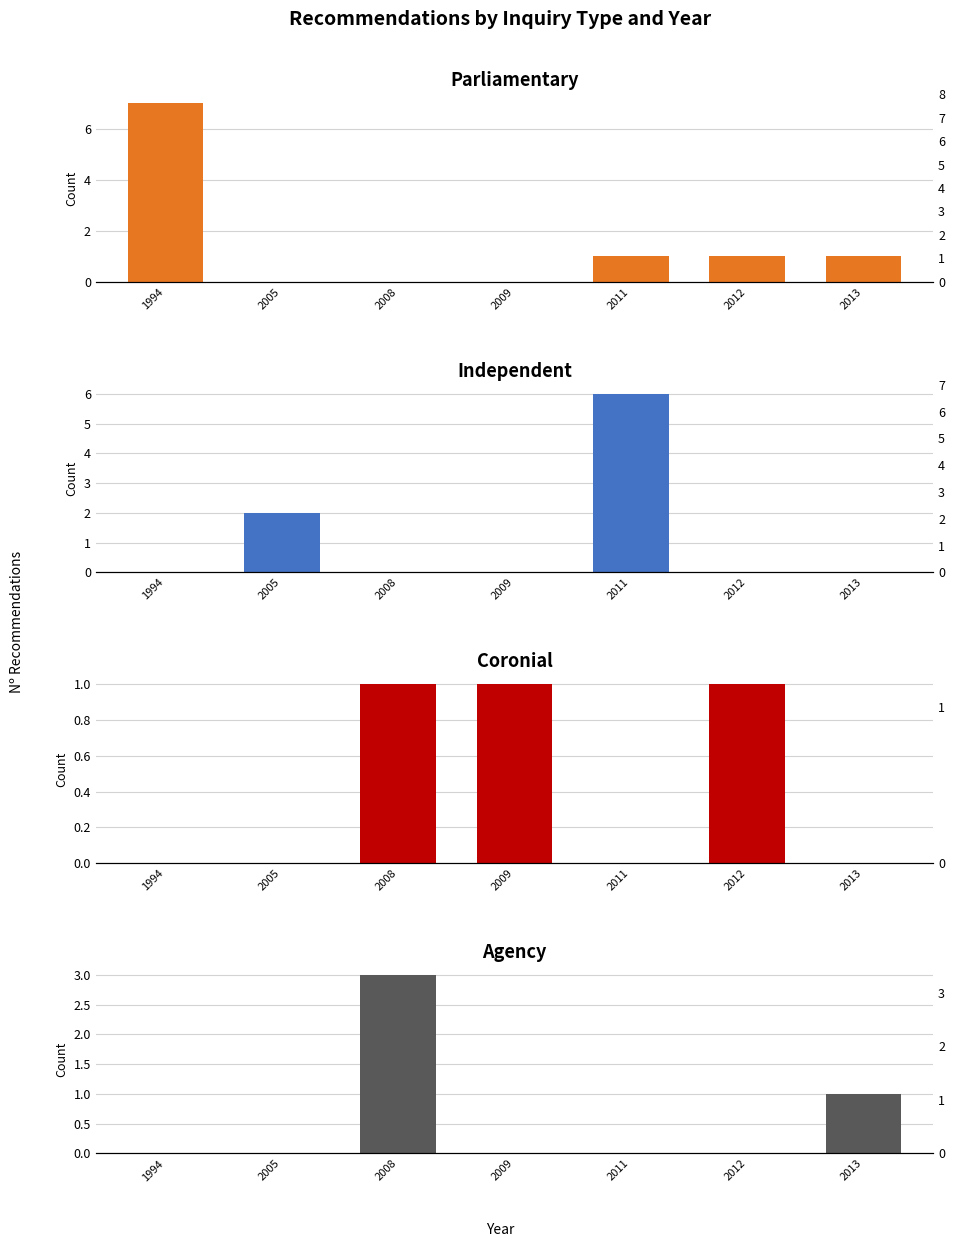

Are the bars grouped side by side (vs. stacked)?

Yes